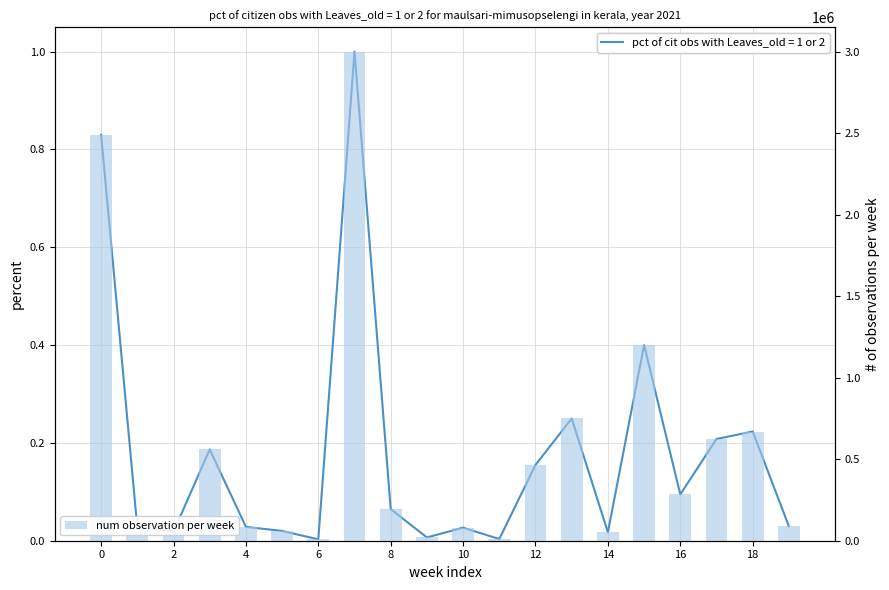

Count the number of values greater than 193900.

9